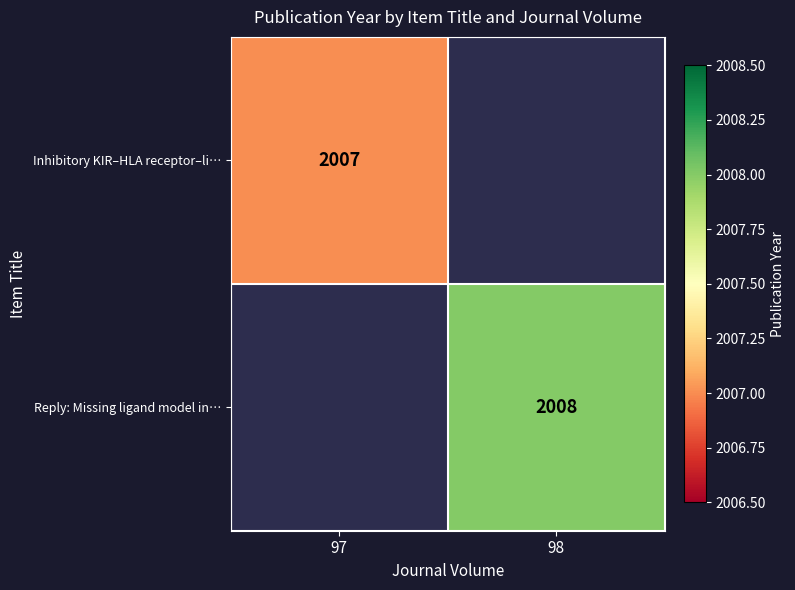

The value of Reply: Missing ligand model in… at 98 is 1260. True or false?

False